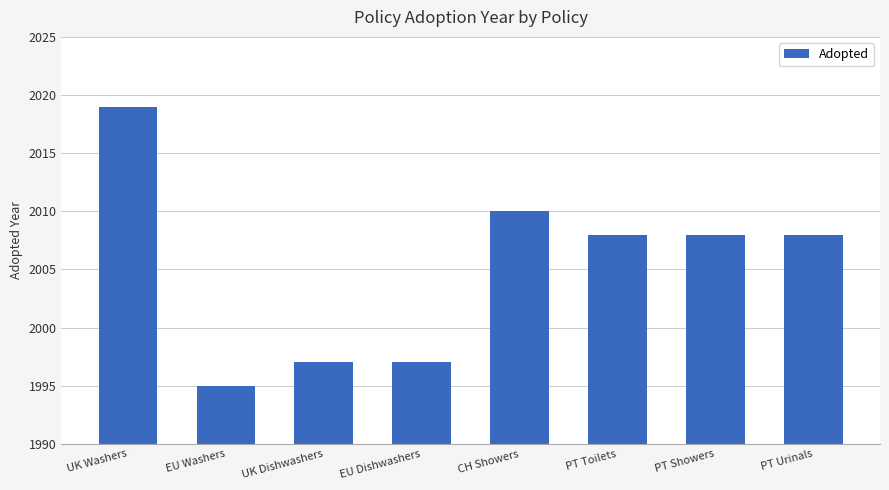

Which category has the lowest value across all series?

EU Washers